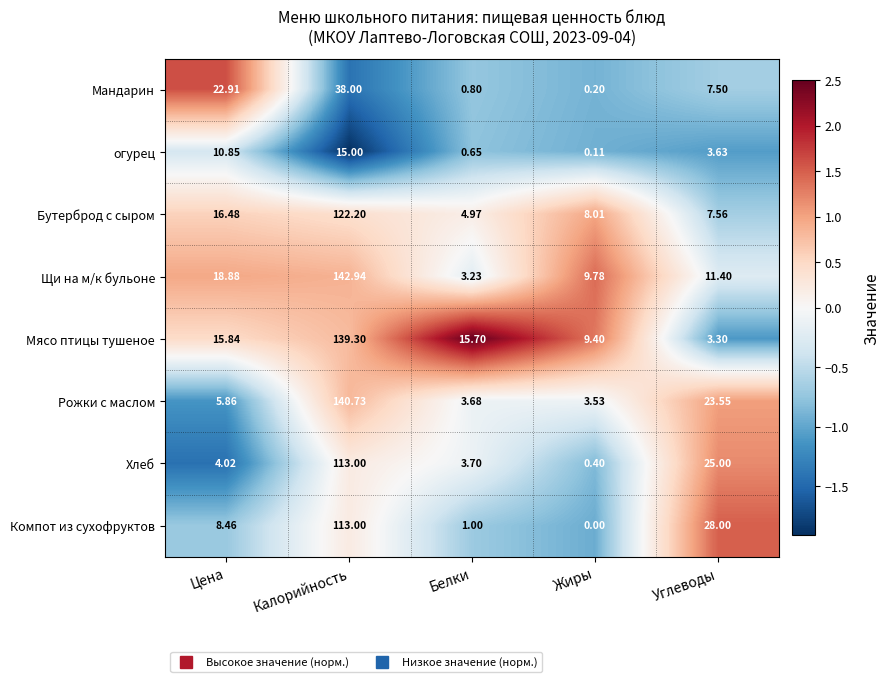

List the labels in order of Мандарин value, largest first.

Калорийность, Цена, Углеводы, Белки, Жиры